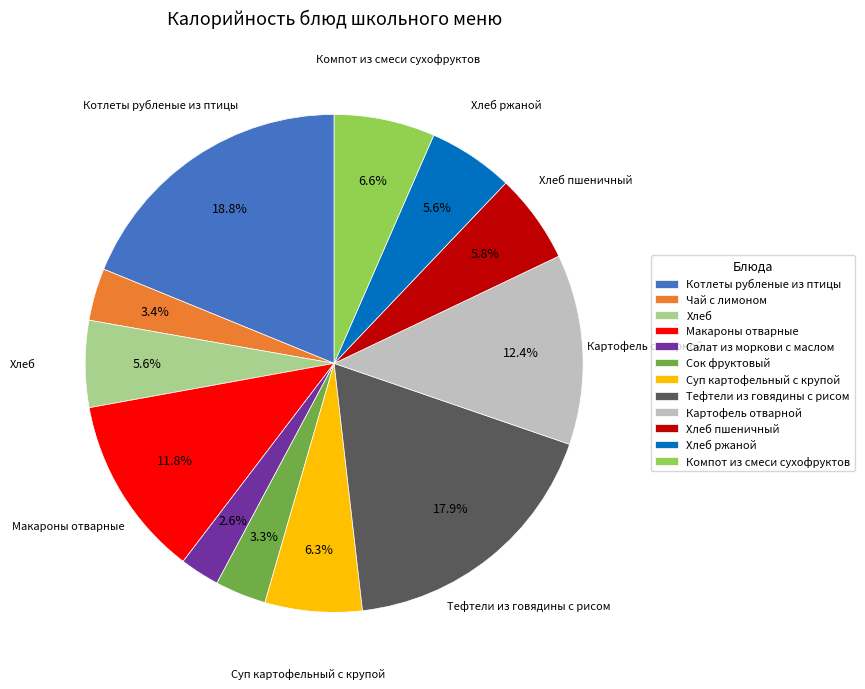

Between Сок фруктовый and Хлеб, which is larger?

Хлеб